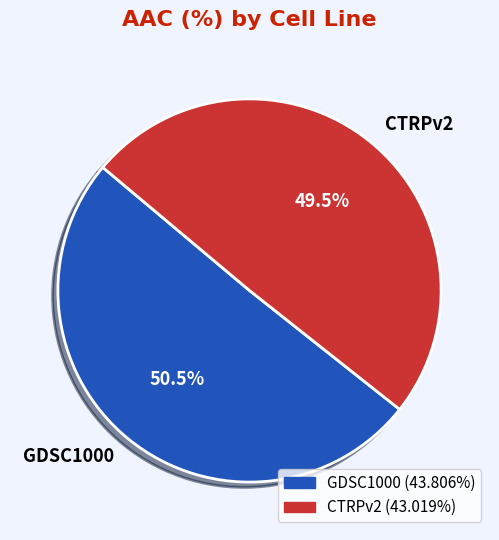

True or false: CTRPv2 accounts for 35% of the total.

False